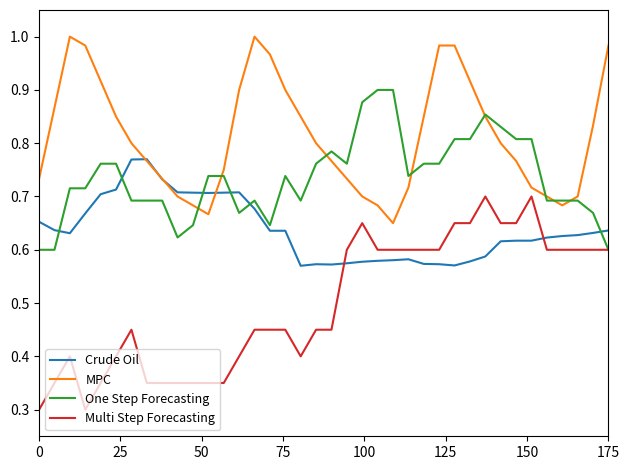

True or false: Multi Step Forecasting and Crude Oil intersect in this chart.

True